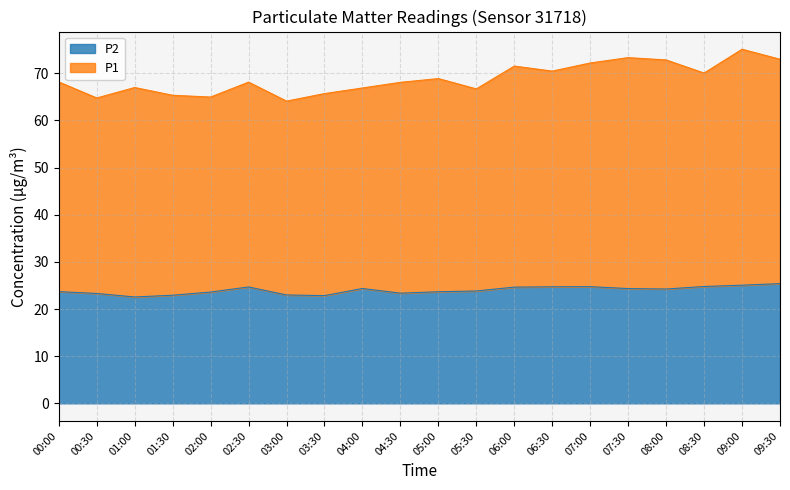

The P2 series shows 23.0 at 03:00. True or false?

True